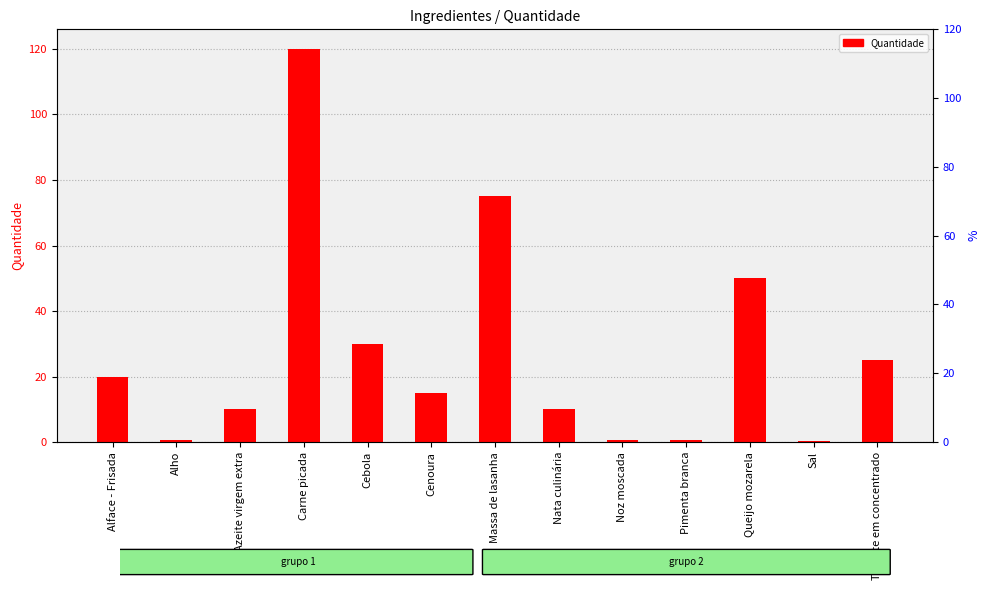

Which category has the highest value across all series?

Carne picada